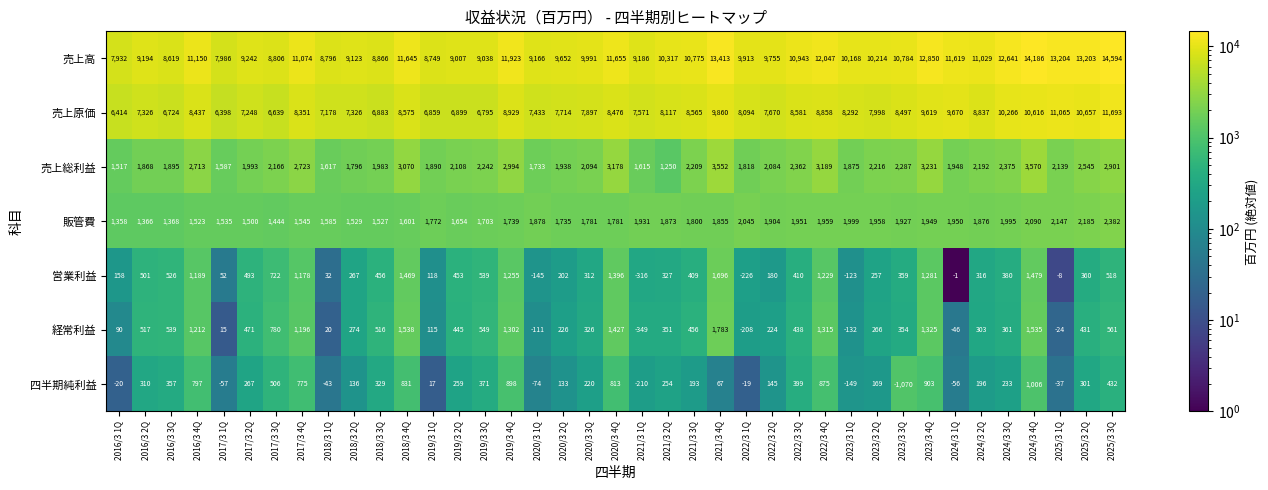

What is the difference between the 売上原価 values at 2018/3 3Q and 2017/3 2Q?

365